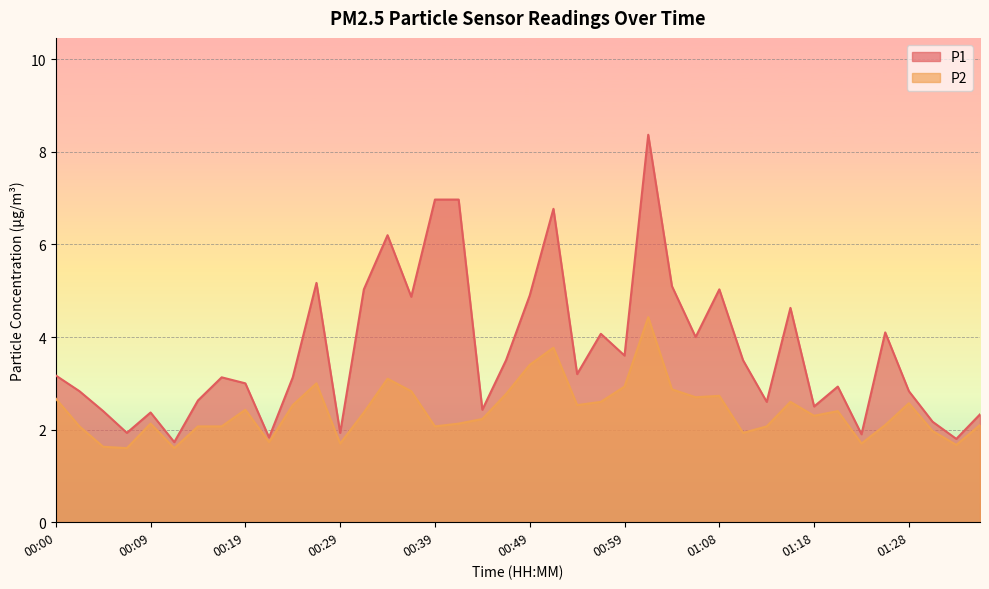

What position from the right is 00:02?

39